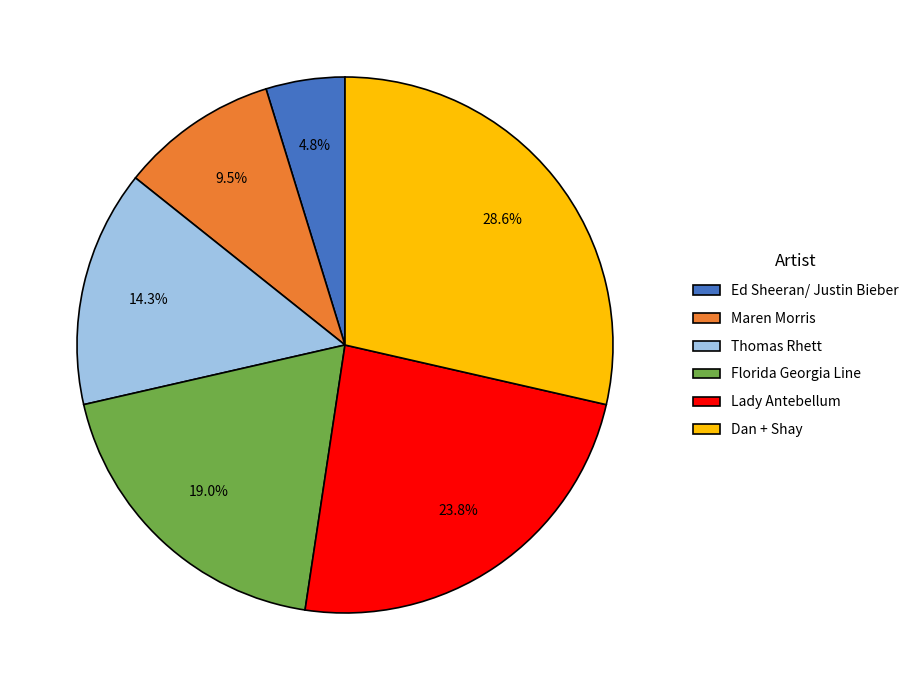

What percentage is NOT represented by Florida Georgia Line?

81.0%